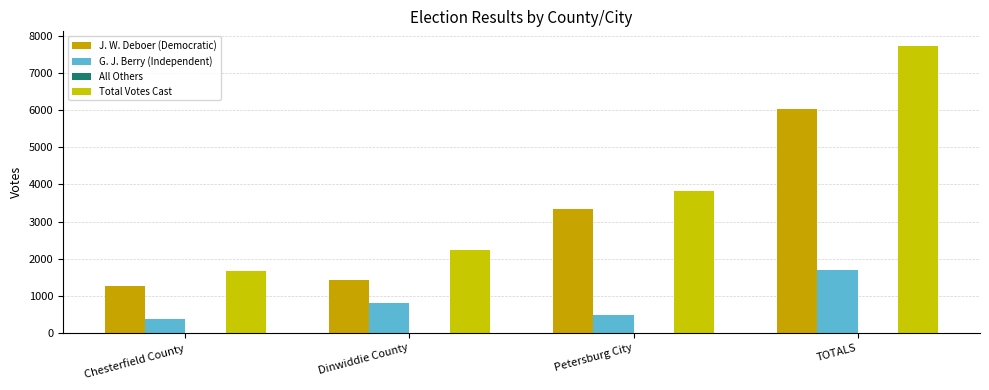

The value of G. J. Berry (Independent) at Petersburg City is 496. True or false?

True